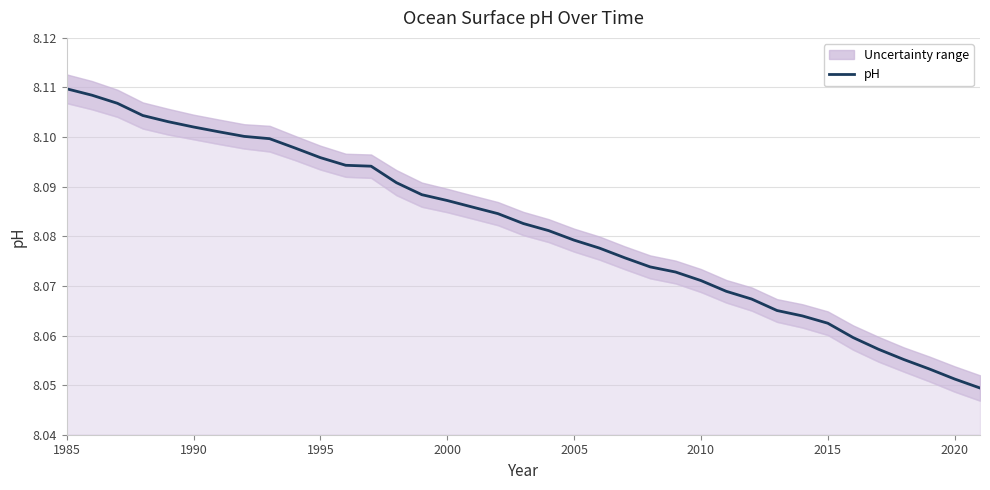

The chart shows a value of 1.7 at 18. True or false?

False